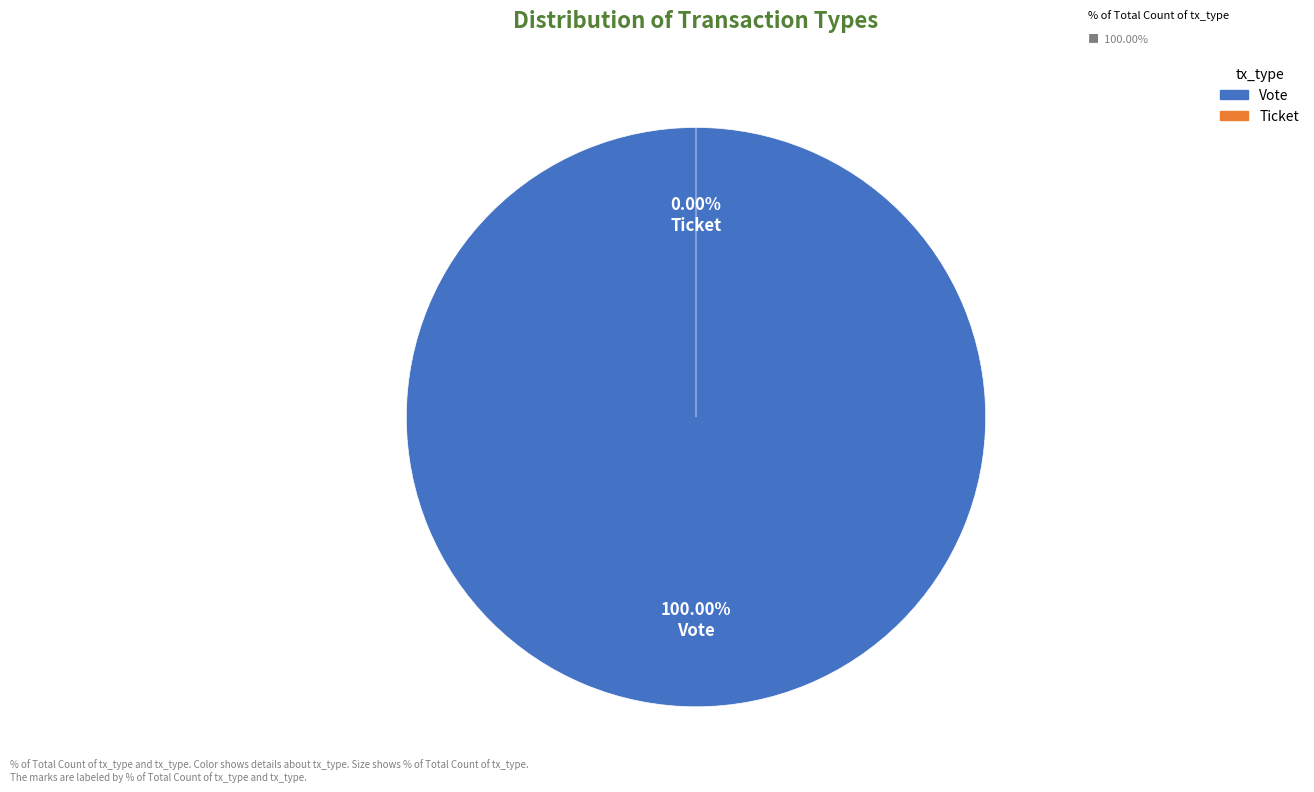

What percentage is the Vote slice, to the nearest percent?

100%